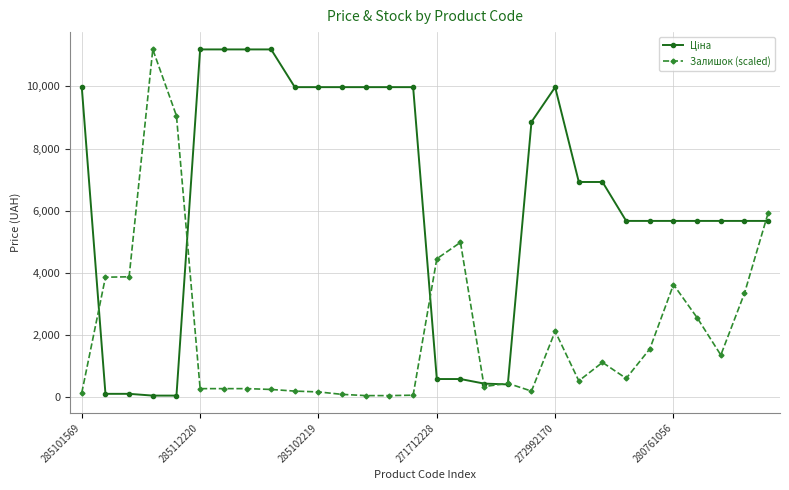

Reading left to right, list all the values displayed in this chart.

Ціна: 9975.0	114.1	114.1	57.0	57.0	11188.2	11188.2	11188.2	11188.2	9975.0	9975.0	9975.0	9975.0	9975.0	9975.0	589.9	589.9	443.1	416.6	8856.7	9975.0	6925.7	6925.7	5673.8	5673.8	5673.8	5673.8	5673.8	5673.8	5673.8
Залишок (scaled): 149.3	3864.0	3877.2	11188.2	9054.1	281.0	281.0	281.0	254.6	202.0	175.6	96.6	57.0	57.0	70.2	4456.8	4983.7	346.9	452.2	202.0	2125.2	531.3	1124.1	610.3	1558.8	3626.9	2559.9	1361.2	3350.3	5932.2